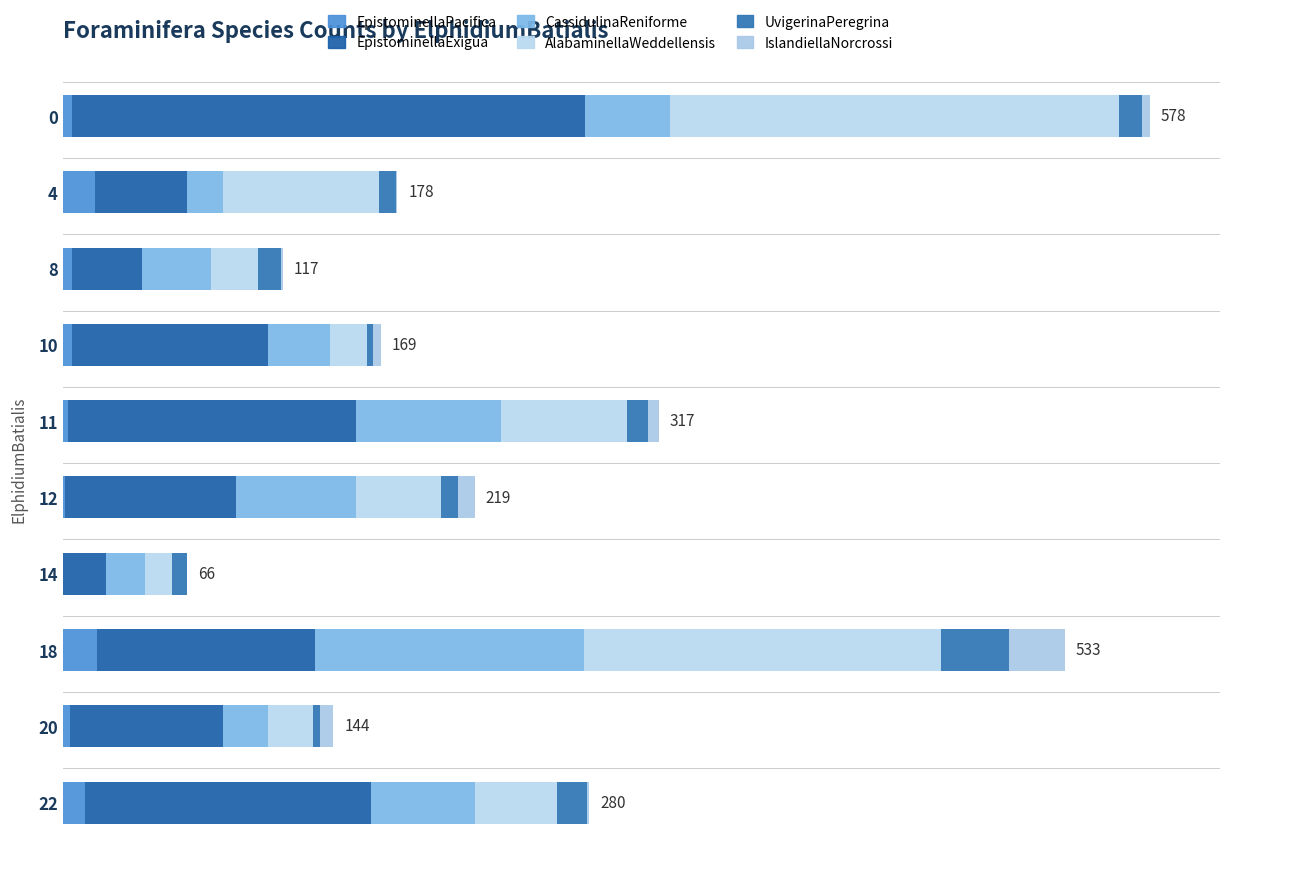

How many bars are there in total?

60